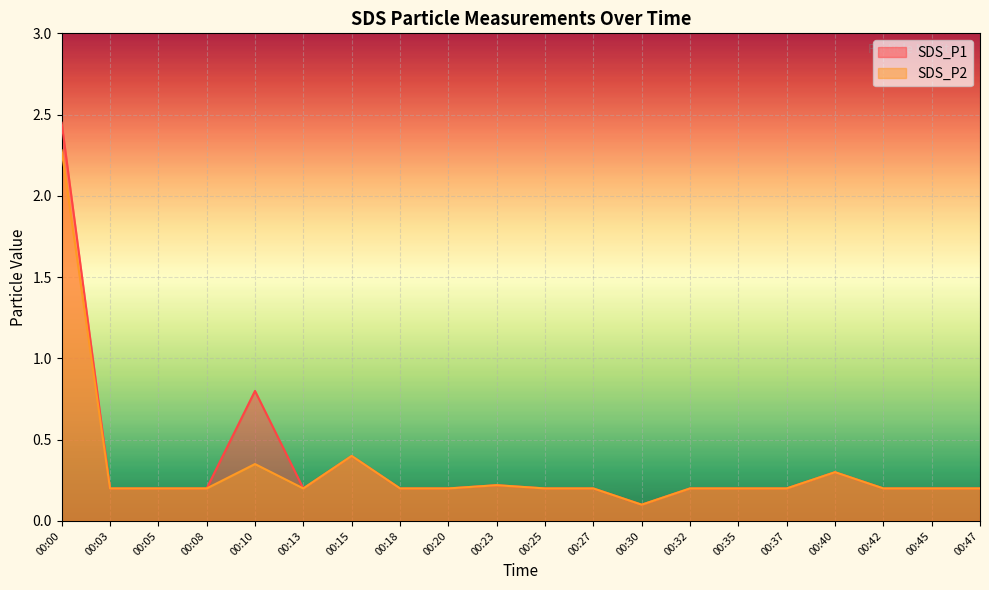

True or false: SDS_P1 has more than 1 points higher than both neighbors.

True